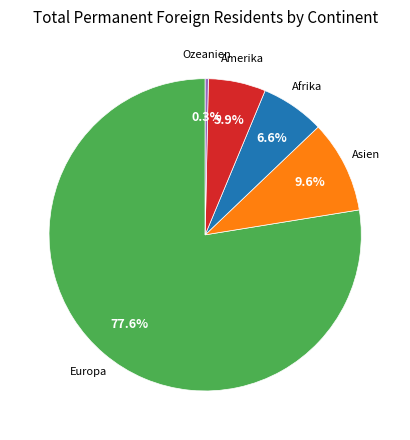

Is there a majority slice in this chart?

Yes